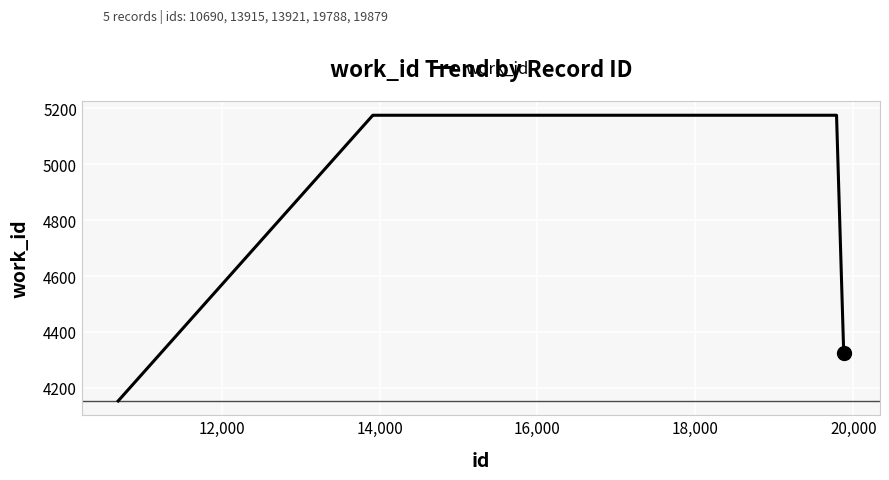

What is the sum of all values?

24002